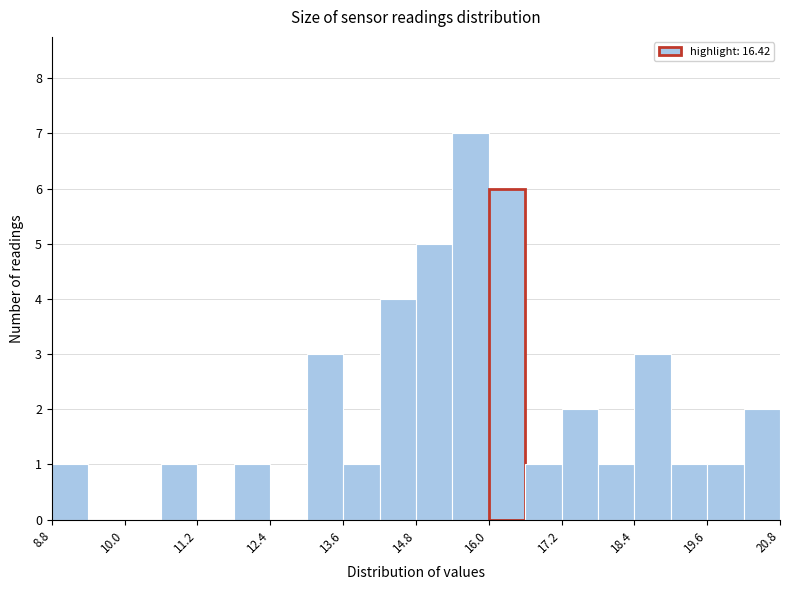

Read against the x-axis, roughly where is the centre of the tallest bar?

15.8